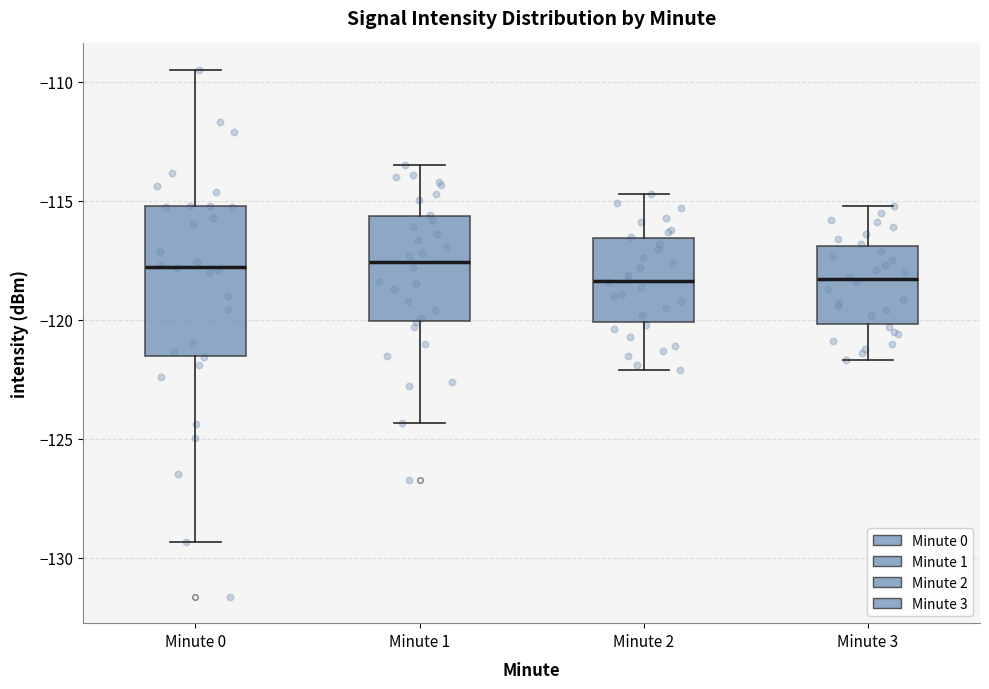

Reading left to right, transcribe this box plot: for each box, give where its median line is, the range the box spans, and where its two whiskers end, as read against the y-axis. The values are not printed on the chart, so give them approximately, as read against the axis.

Minute 0: median -118.0, box -121.5 to -115.0, whiskers -129.5 to -109.5
Minute 1: median -117.5, box -120.0 to -115.5, whiskers -124.5 to -113.5
Minute 2: median -118.5, box -120.0 to -116.5, whiskers -122.0 to -114.5
Minute 3: median -118.5, box -120.0 to -117.0, whiskers -121.5 to -115.0